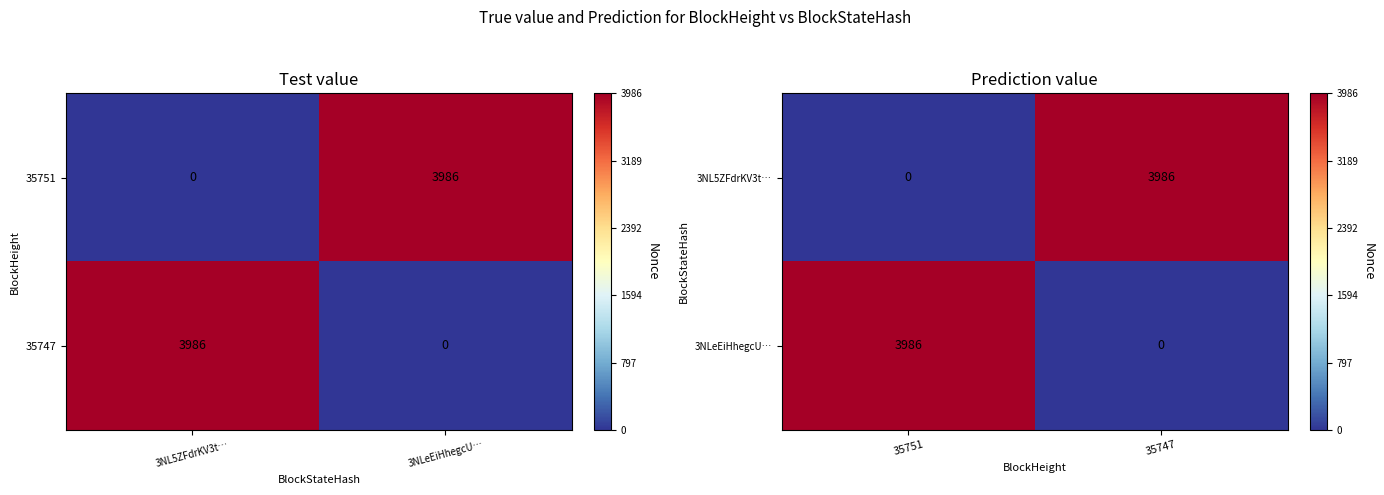

The 3NL5ZFdrKV3t… series shows 1 at 35751. True or false?

False